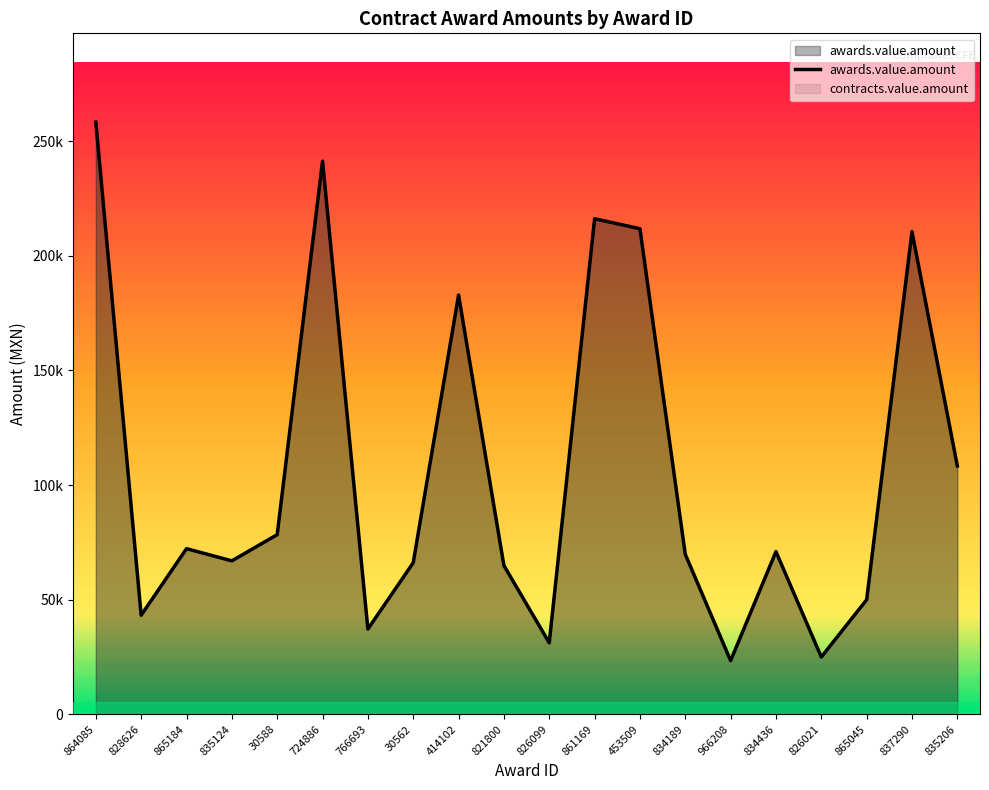

Reading left to right, extract all data points from this chart.

258340.8	43240.0	72268.0	66948.9	78378.0	241326.0	37200.0	66120.0	182929.5	64910.2	31193.0	216200.0	211850.0	69822.0	23400.0	71000.0	25000.0	49980.0	210600.0	108360.0